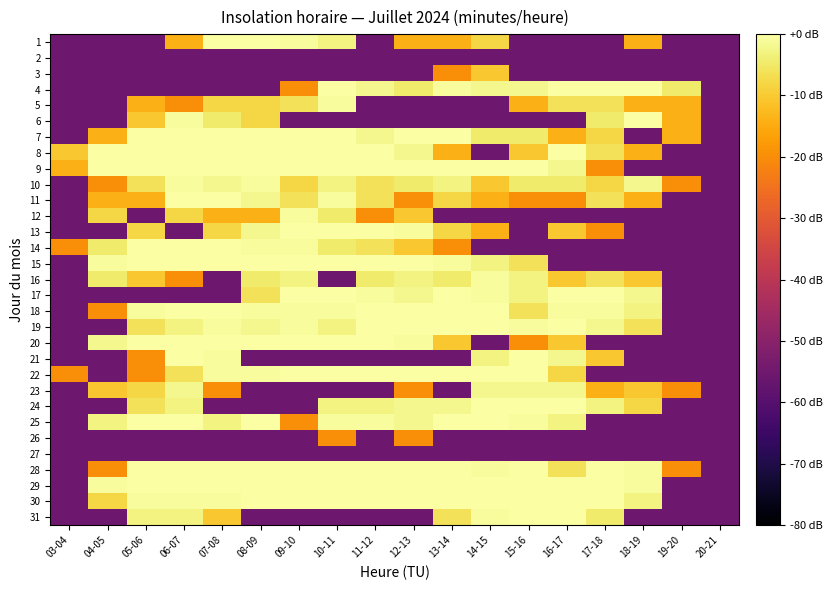

At 14-15, list the series in order from smallest to largest.

2, 5, 6, 8, 12, 14, 20, 26, 27, 11, 13, 3, 10, 1, 7, 15, 21, 4, 23, 16, 17, 28, 31, 9, 18, 19, 22, 24, 25, 29, 30